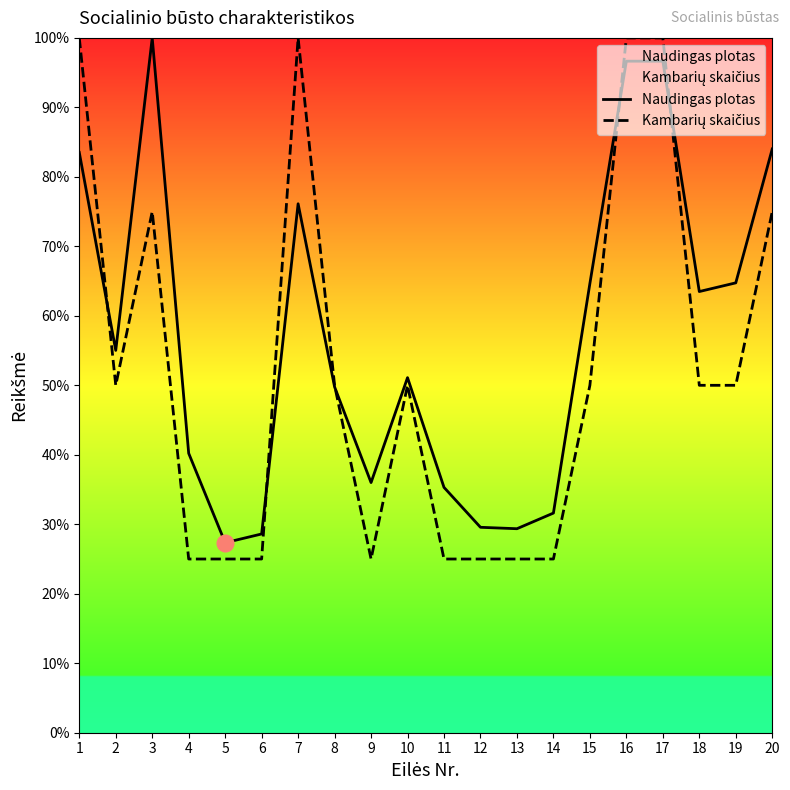

How many data points in Kambarių skaičius are less than 50?

8